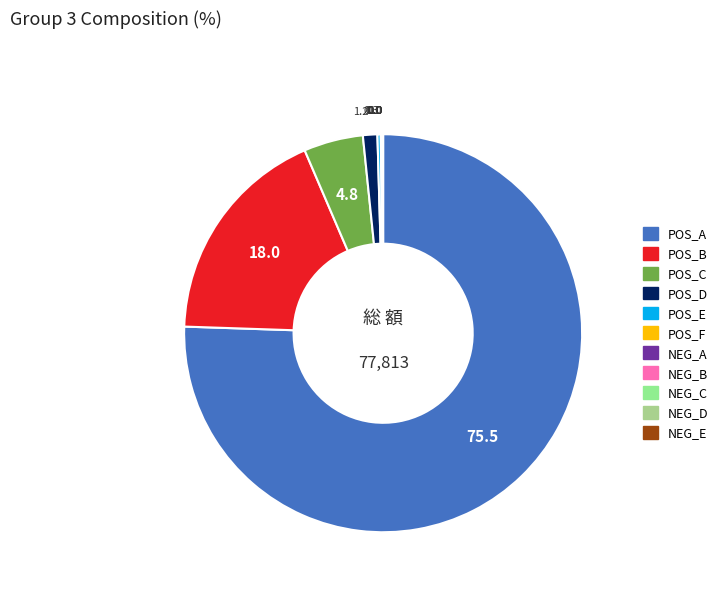

Which category has the smallest portion of the pie?

NEG_C